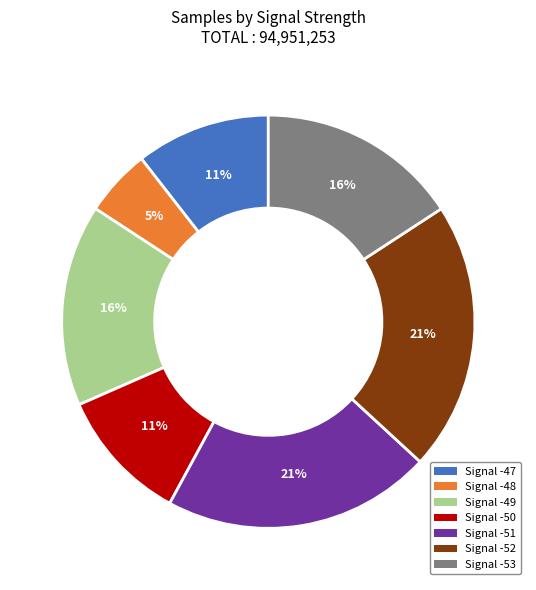

Which category has the smallest portion of the pie?

Signal -48